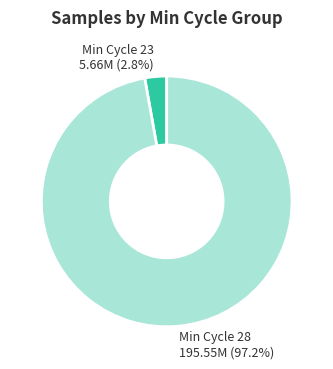

What is the smallest slice in the pie chart?

Min Cycle 23